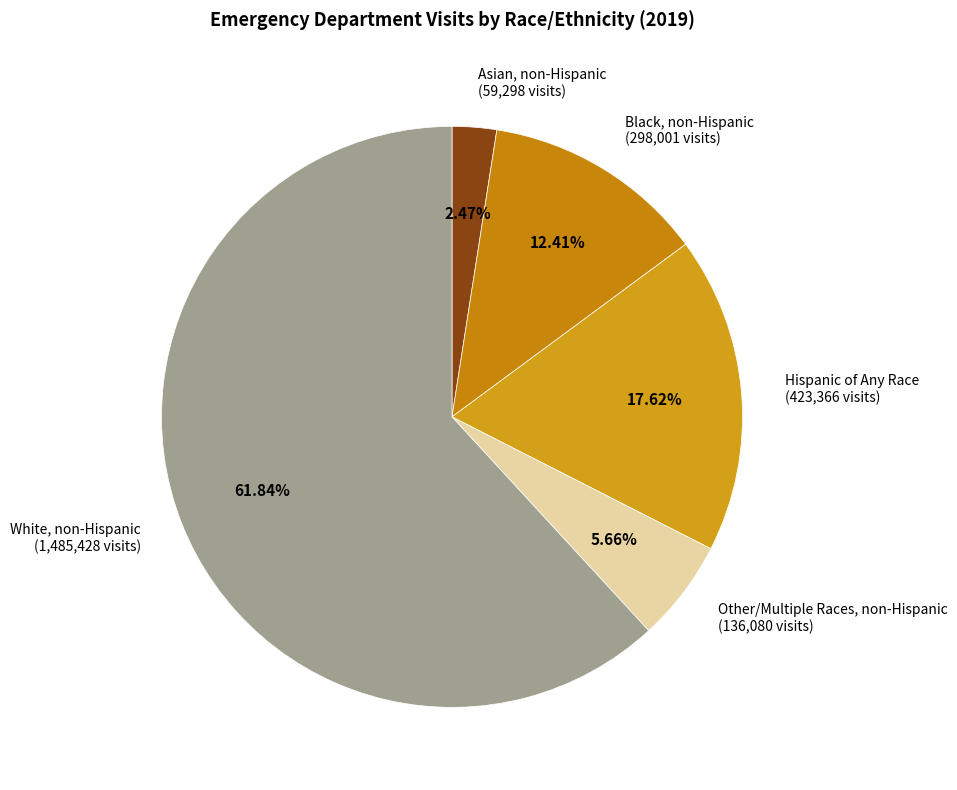

How many slices are in this pie chart?

5